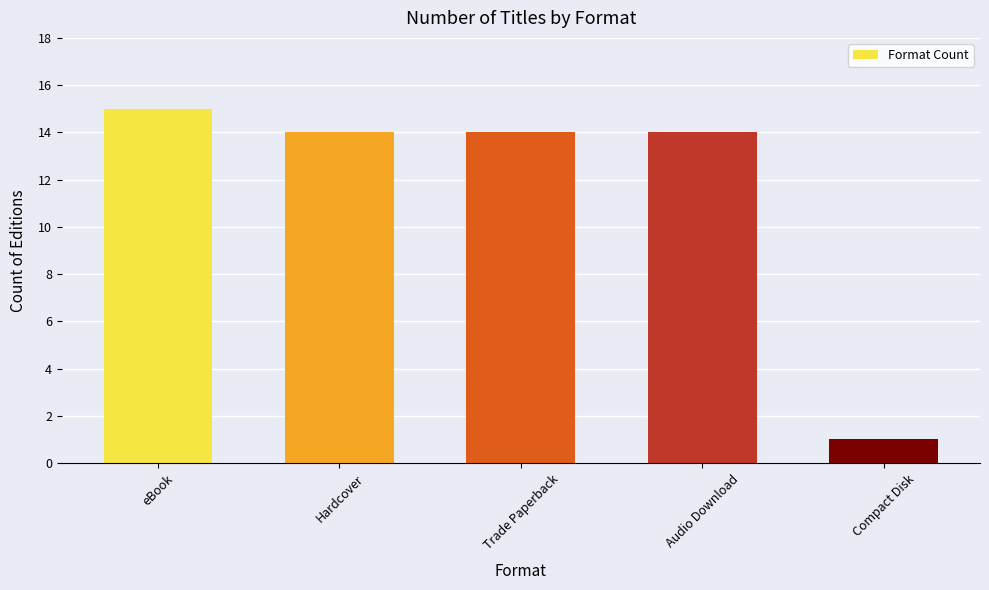

Reading right to left, transcribe all the data shown in this chart.

1	14	14	14	15